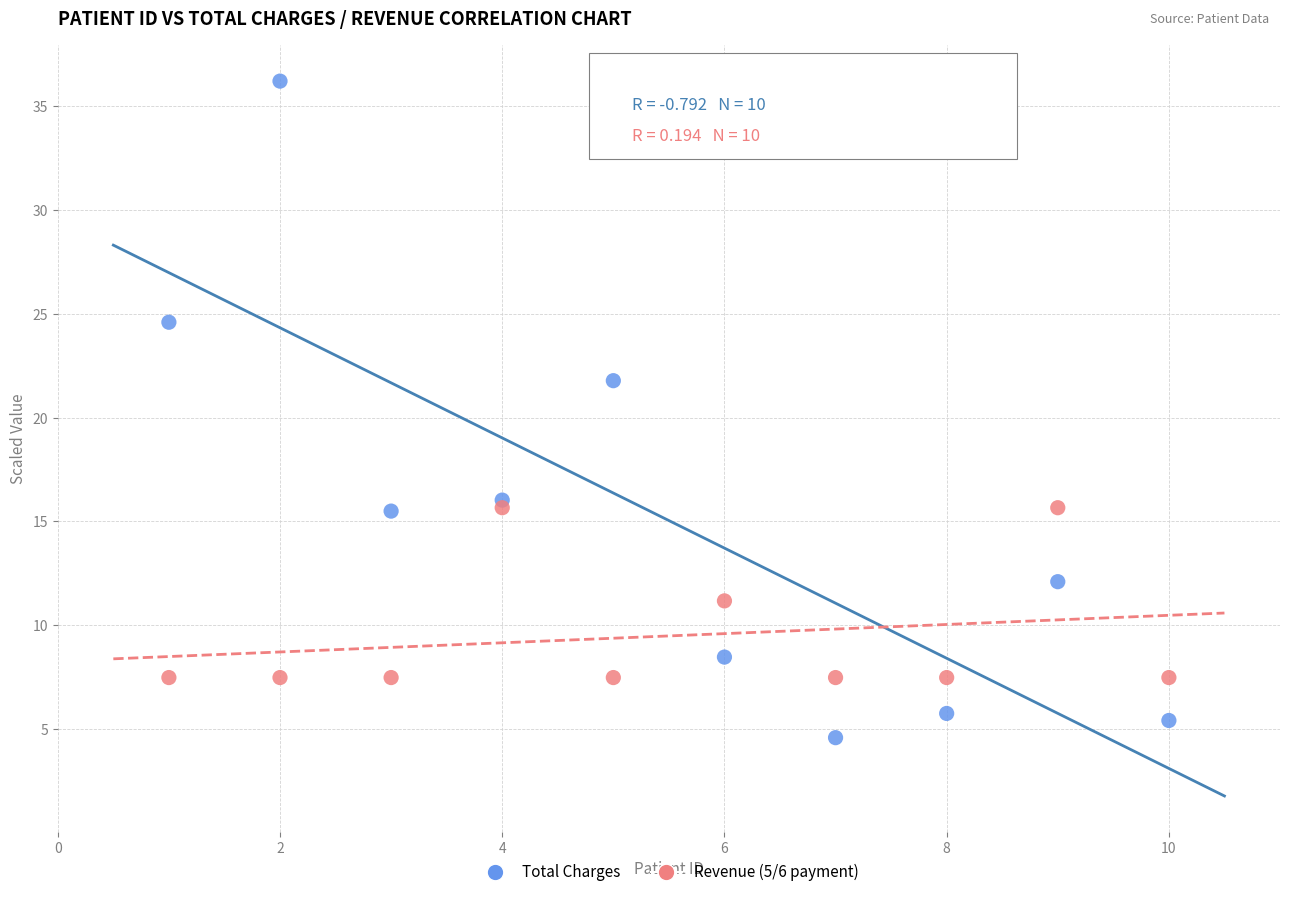

Which series reaches the minimum Y coordinate?

Total Charges